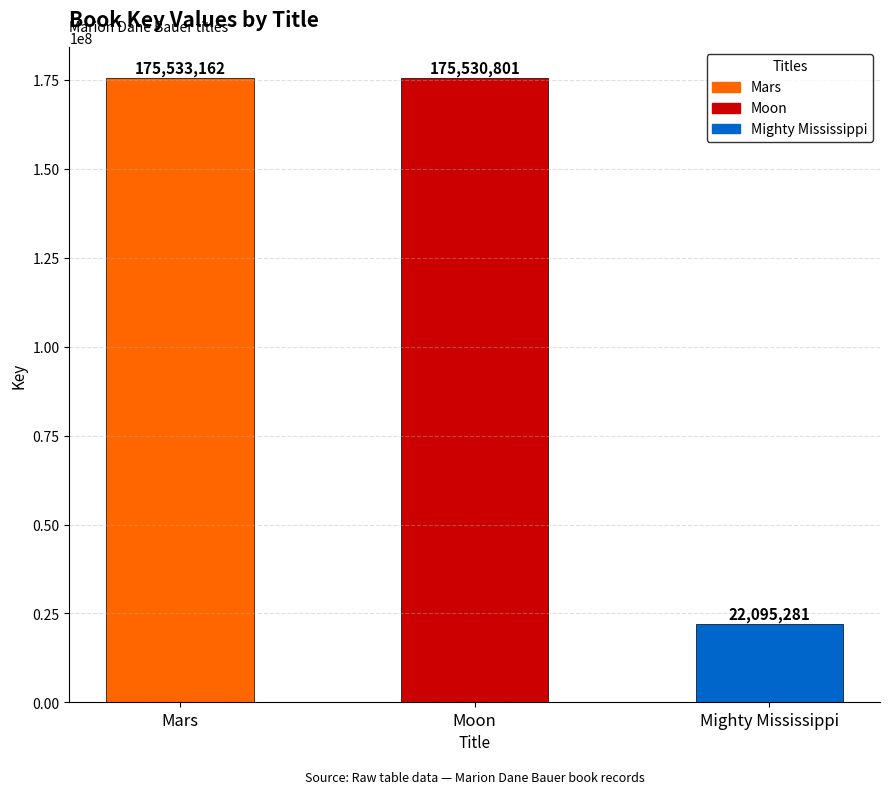

Which category has the highest value across all series?

Mars